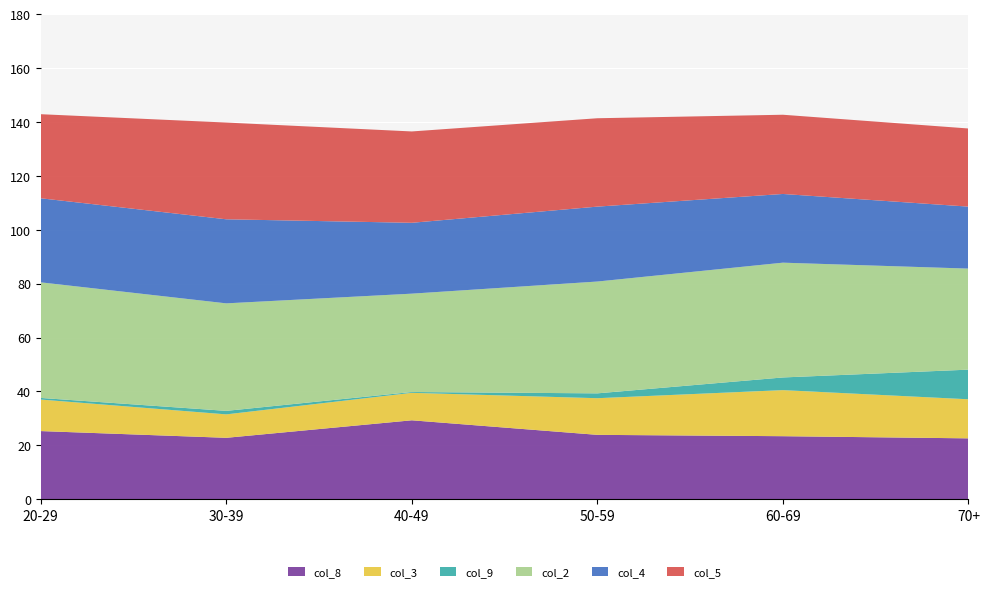

Reading right to left, extract all data points from this chart.

col_8: 70+=22.6	60-69=23.4	50-59=23.9	40-49=29.3	30-39=22.8	20-29=25.3
col_3: 70+=14.5	60-69=17.1	50-59=13.6	40-49=10.2	30-39=8.7	20-29=11.7
col_9: 70+=11.0	60-69=4.7	50-59=1.8	40-49=0.3	30-39=1.3	20-29=0.6
col_2: 70+=37.5	60-69=42.6	50-59=41.5	40-49=36.5	30-39=39.9	20-29=42.9
col_4: 70+=23.0	60-69=25.5	50-59=27.8	40-49=26.3	30-39=31.2	20-29=31.2
col_5: 70+=29.0	60-69=29.4	50-59=32.8	40-49=33.9	30-39=35.9	20-29=31.2